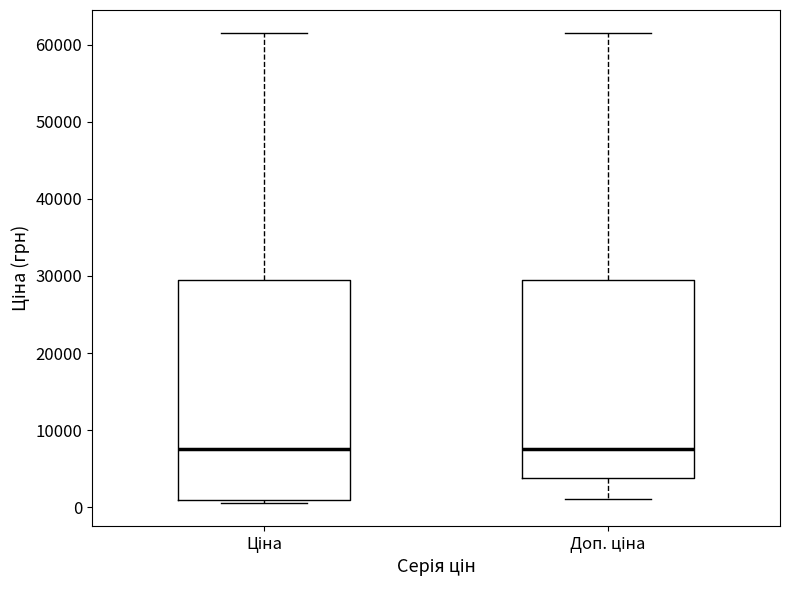

Which box is the tallest, from its lower edge to its upper edge?

Ціна